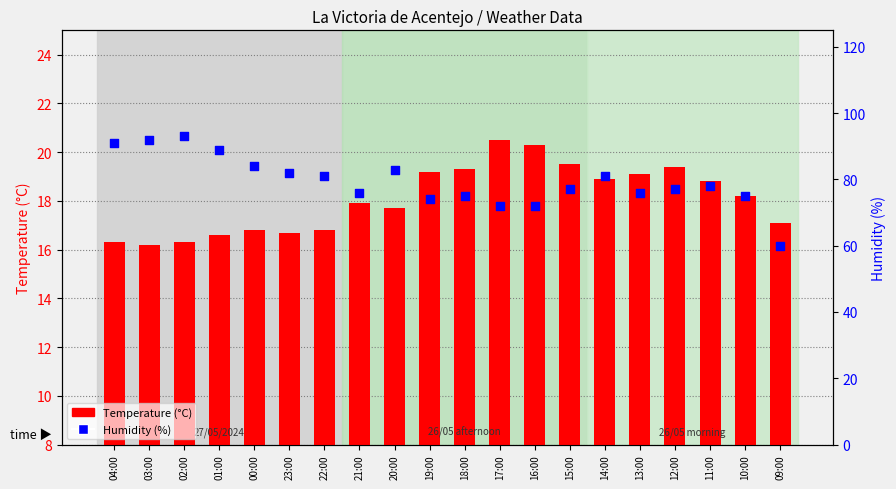

What is the total value across all series at 19:00?

93.2